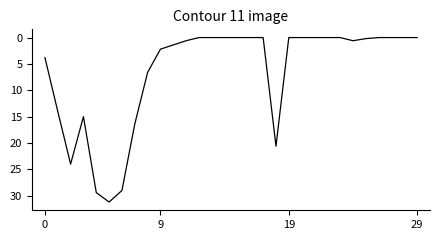

What is the difference between the maximum and minimum values?

31.2